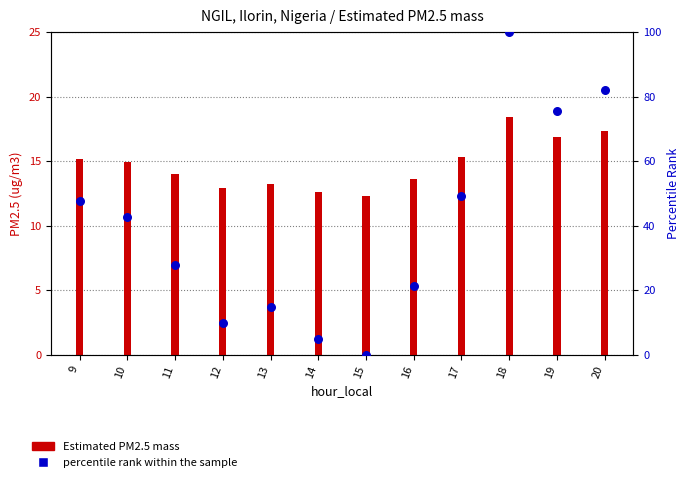

What is the total value across all series at 11?

41.9